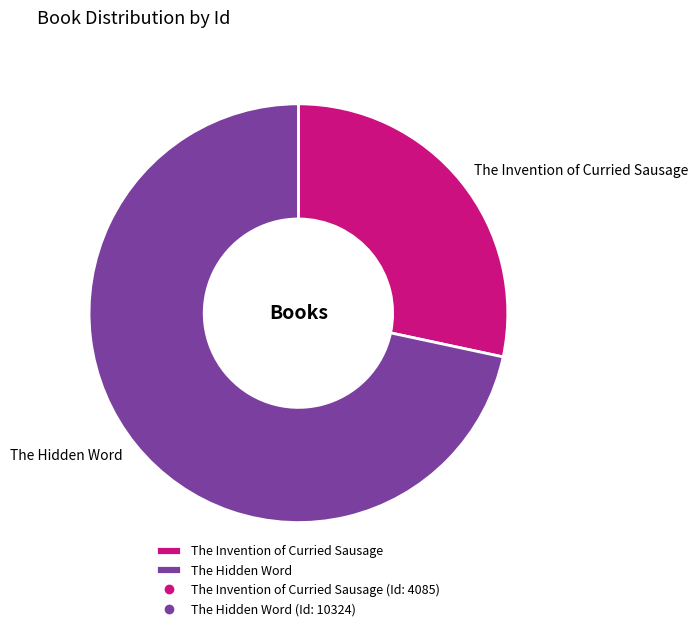

How many segments does this pie chart have?

2